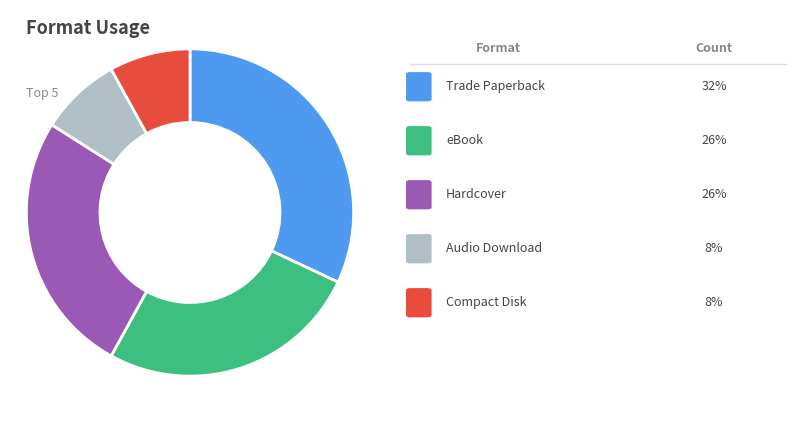

How many slices are in this pie chart?

5